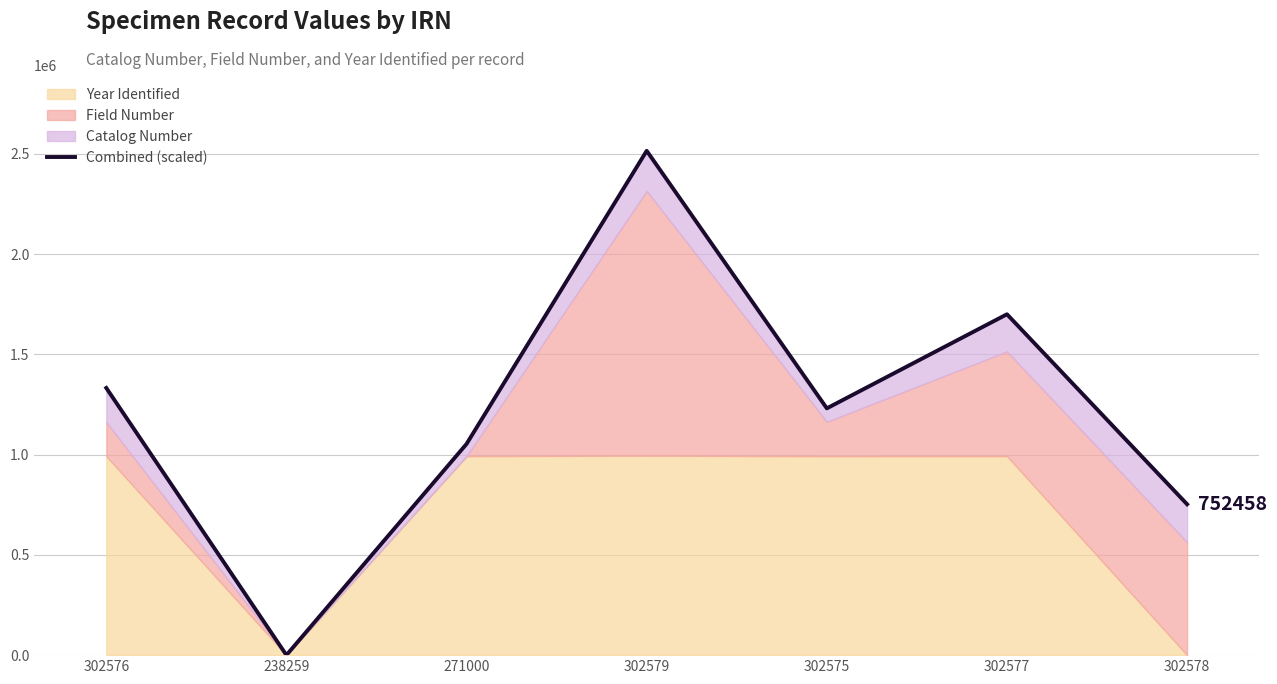

True or false: there are more than 2 points higher than both neighbors.

False